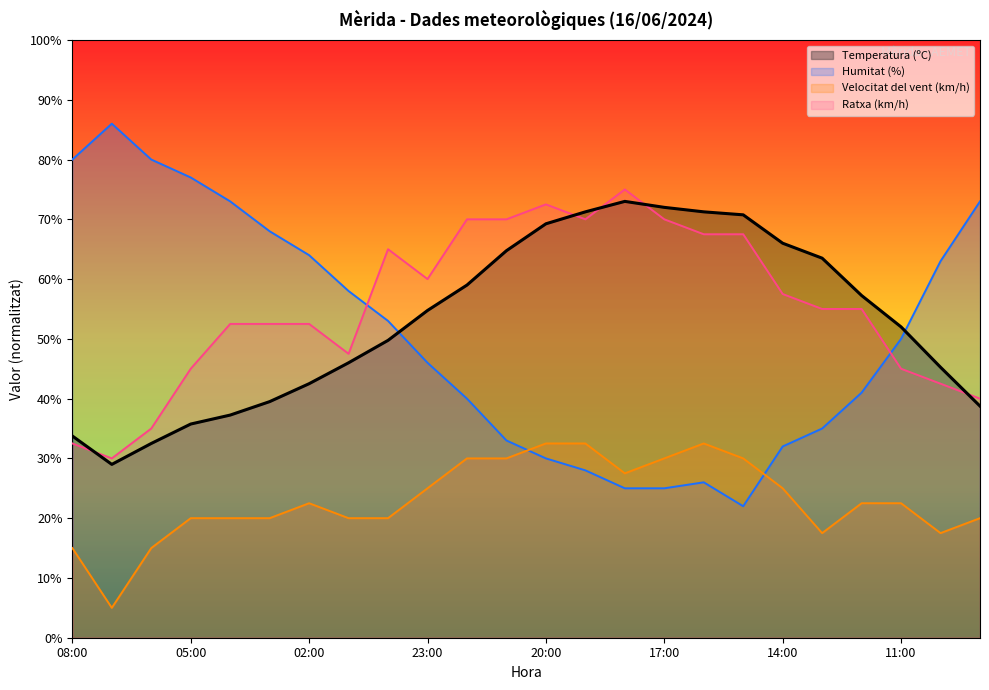

Which label corresponds to the smallest value in the chart?

07:00